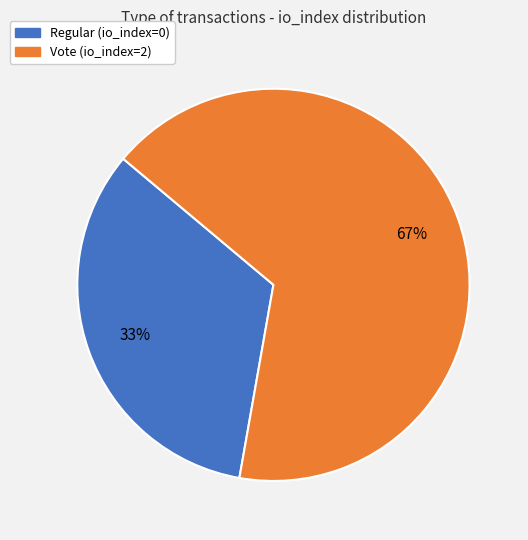

To the nearest percent, what is the combined percentage of Vote (io_index=2) and Regular (io_index=0)?

100%